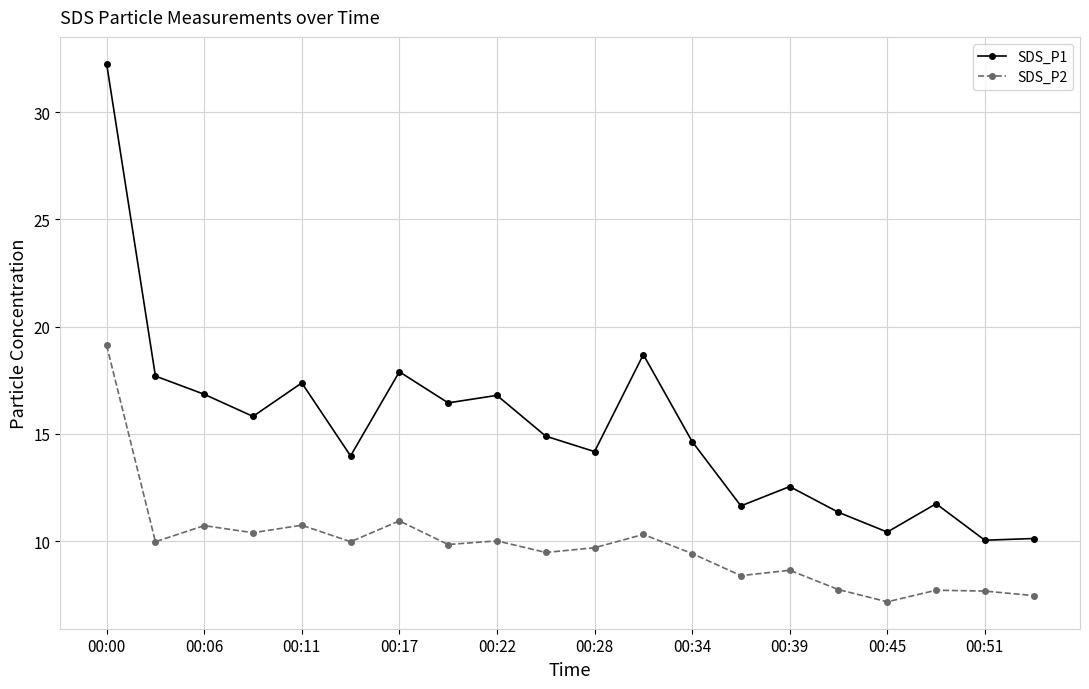

How many data points in SDS_P2 are less than 9?

7